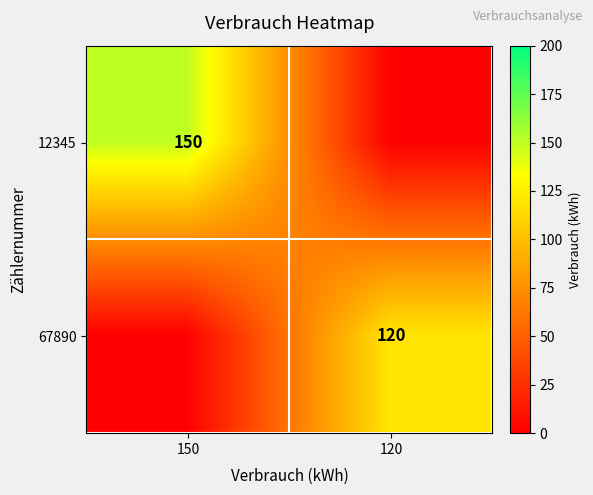

The 12345 series shows 249 at 150. True or false?

False